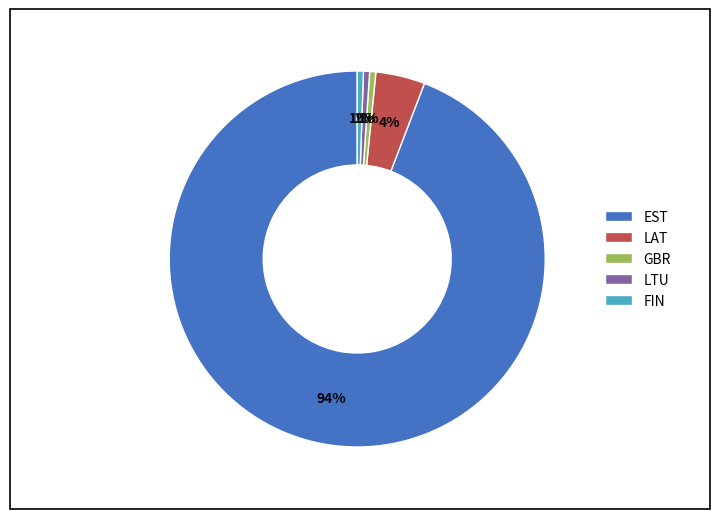

True or false: EST accounts for 81% of the total.

False